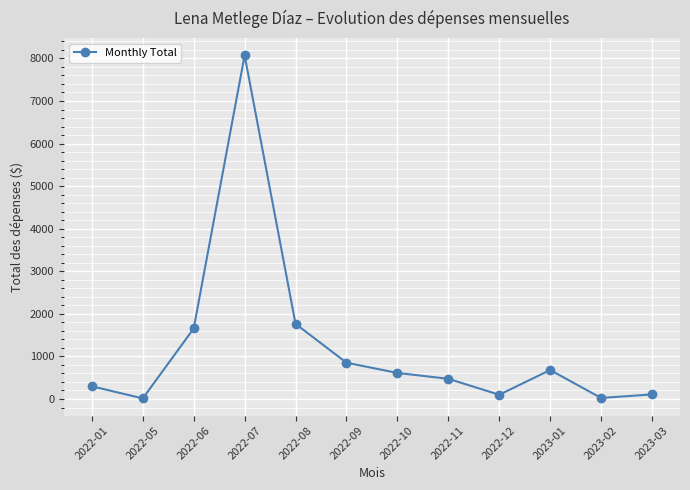

What is the greatest value displayed?

8072.1